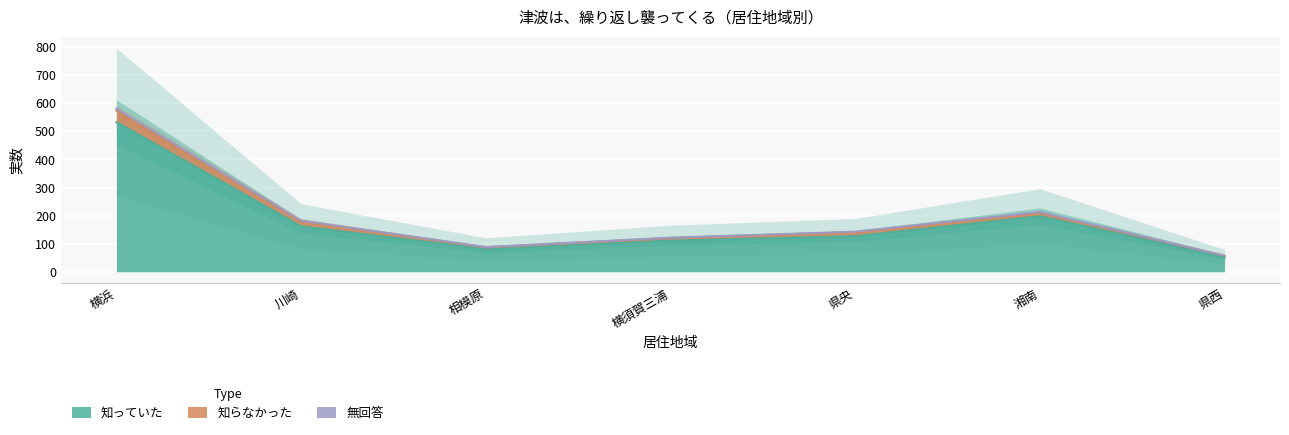

The 知らなかった series shows 19 at 川崎. True or false?

True